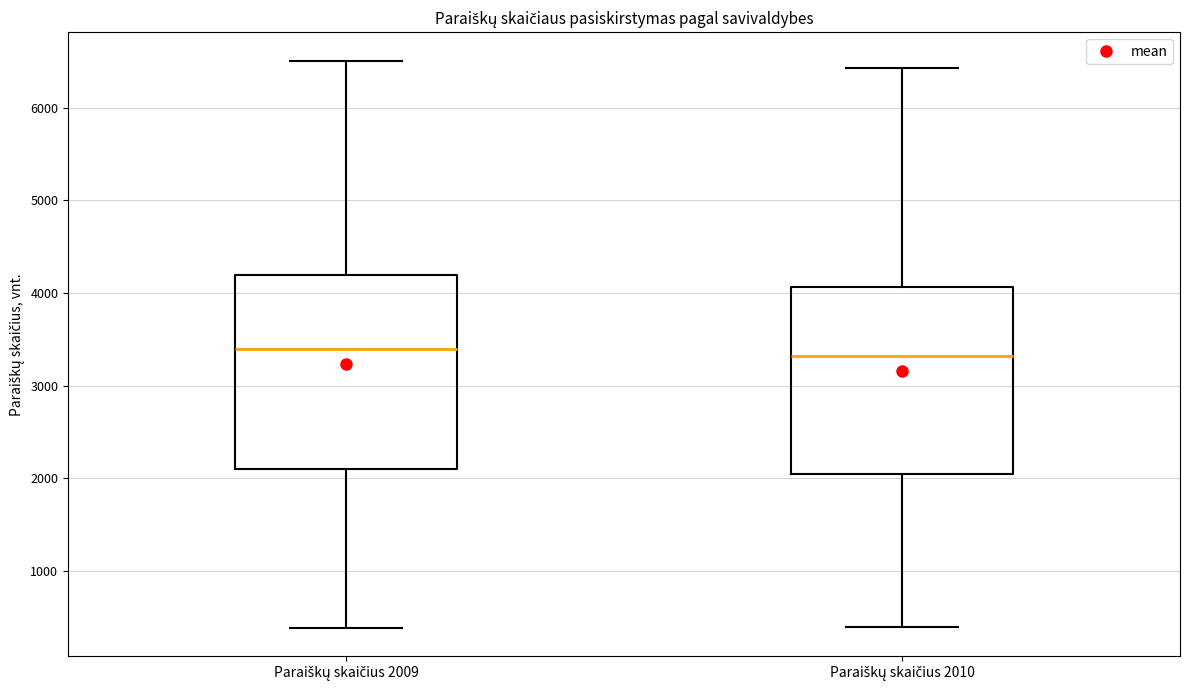

Reading left to right, read every box against the y-axis: the position of its median line, the range the box covers, and the ends of its whiskers. The values are not printed on the chart, so give them approximately, as read against the axis.

Paraiškų skaičius 2009: median 3400, box 2100 to 4200, whiskers 400 to 6500
Paraiškų skaičius 2010: median 3300, box 2000 to 4100, whiskers 400 to 6400